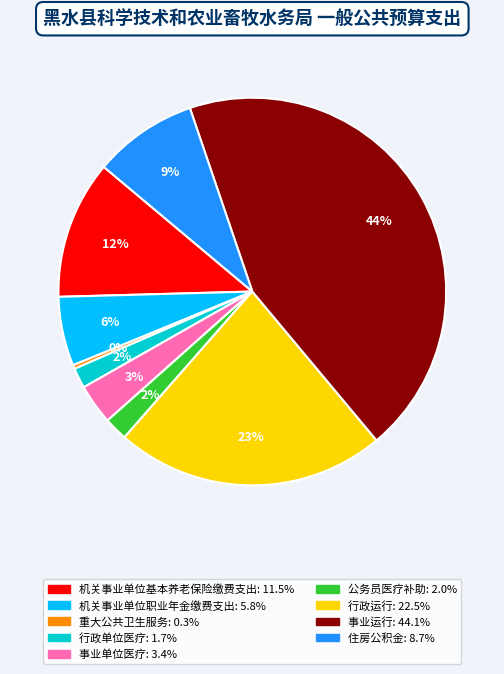

Between 机关事业单位职业年金缴费支出 and 机关事业单位基本养老保险缴费支出, which is larger?

机关事业单位基本养老保险缴费支出